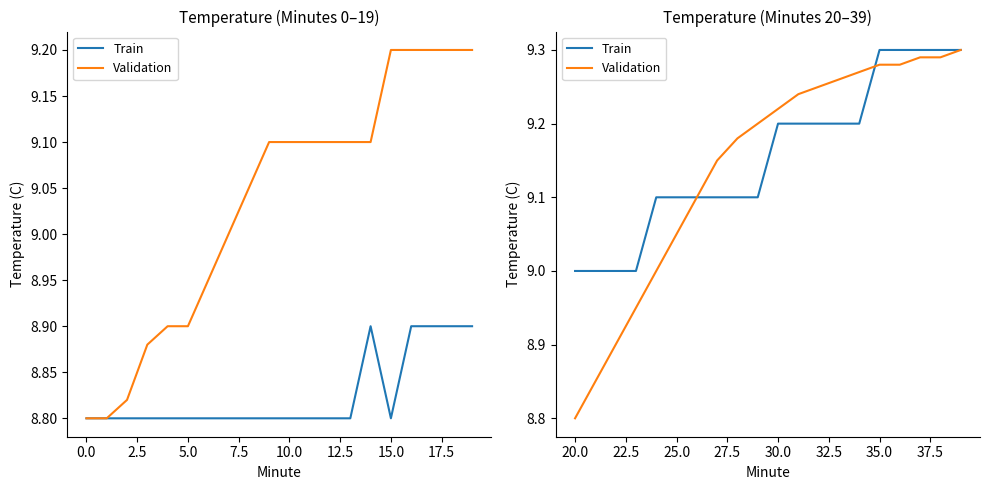

What is the difference between the second highest and second lowest values in the Train series?

0.3